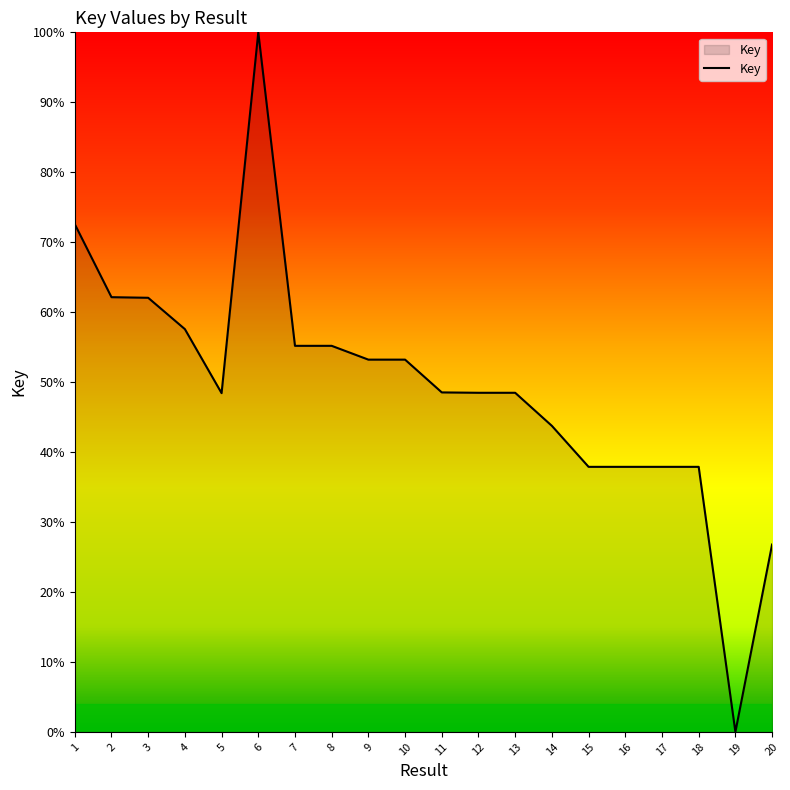

Is this an area chart (filled region under the line)?

Yes